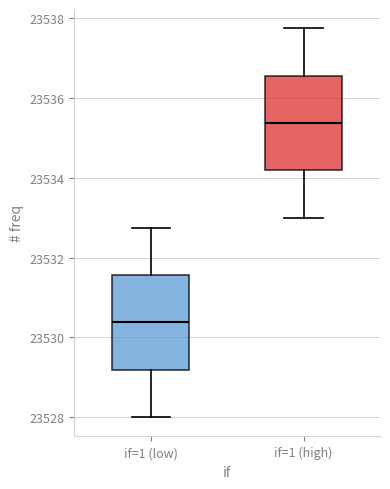

Which box has the lowest median line?

if=1 (low)